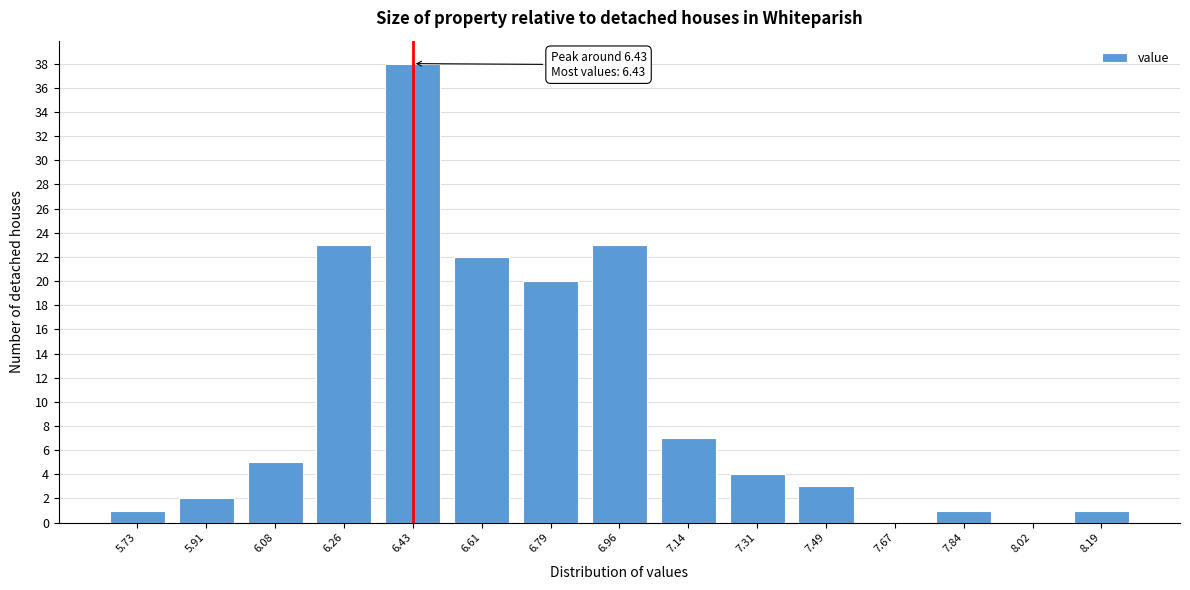

Reading right to left, transcribe all the data shown in this chart.

8.19=1	8.02=0	7.84=1	7.67=0	7.49=3	7.31=4	7.14=7	6.96=23	6.79=20	6.61=22	6.43=38	6.26=23	6.08=5	5.91=2	5.73=1